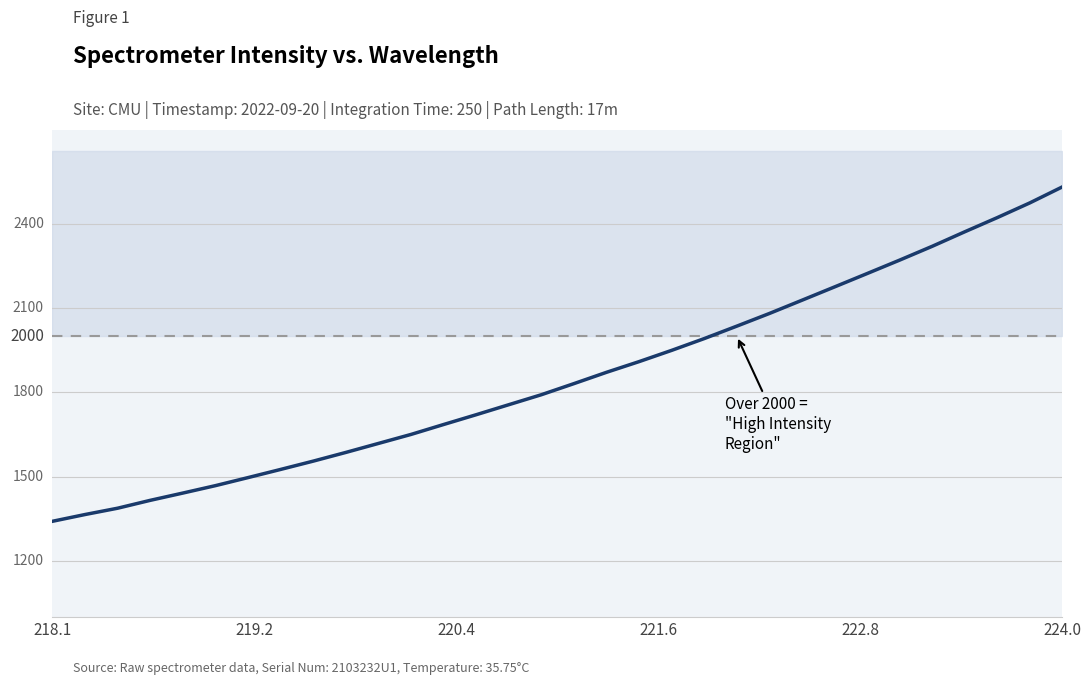

Reading right to left, transcribe all the data shown in this chart.

2531.3	2474.3	2422.0	2371.4	2319.8	2270.7	2222.8	2175.2	2127.9	2080.8	2035.8	1991.5	1949.5	1909.5	1871.5	1831.2	1791.7	1756.1	1720.5	1685.6	1650.3	1618.3	1586.3	1555.3	1525.8	1496.7	1468.0	1441.6	1415.7	1387.7	1365.2	1341.1